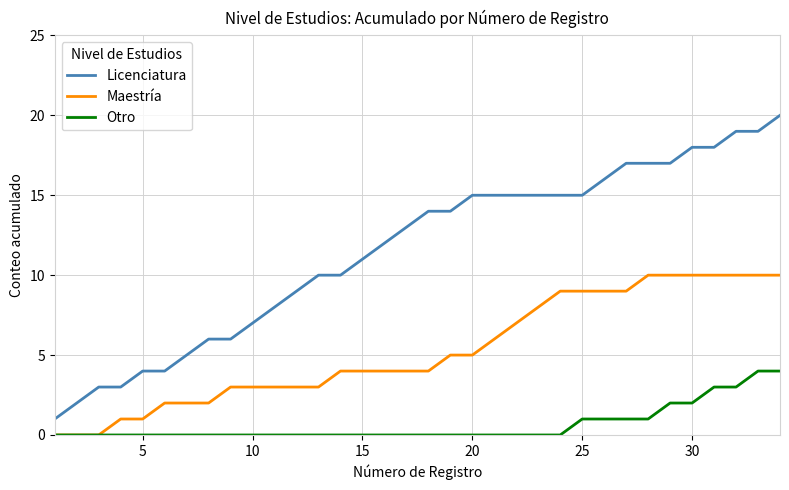

True or false: Otro and Licenciatura intersect in this chart.

False